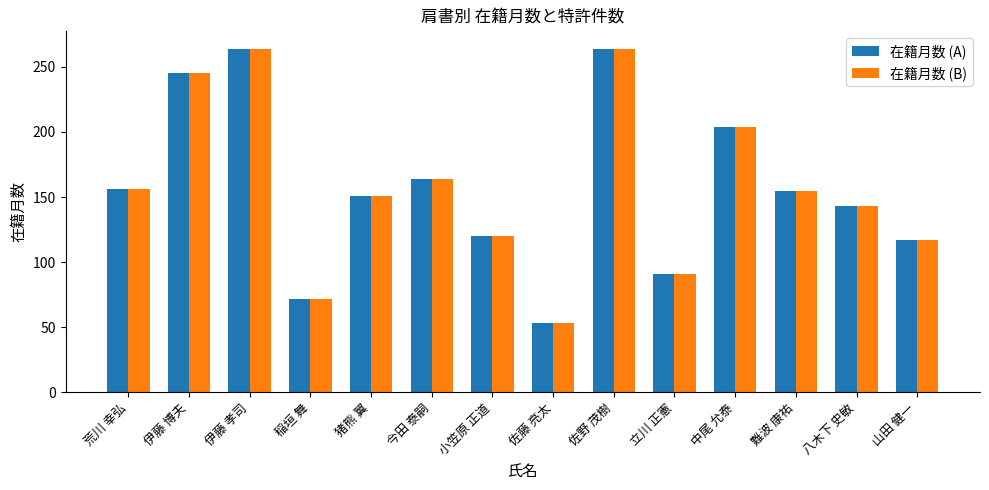

What is the minimum value for 在籍月数 (B)?

53